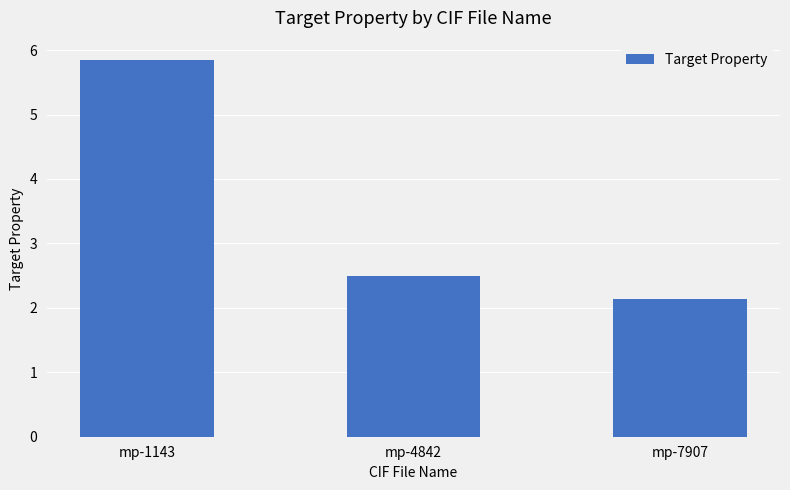

What is the change in value from mp-4842 to mp-7907?

-0.4